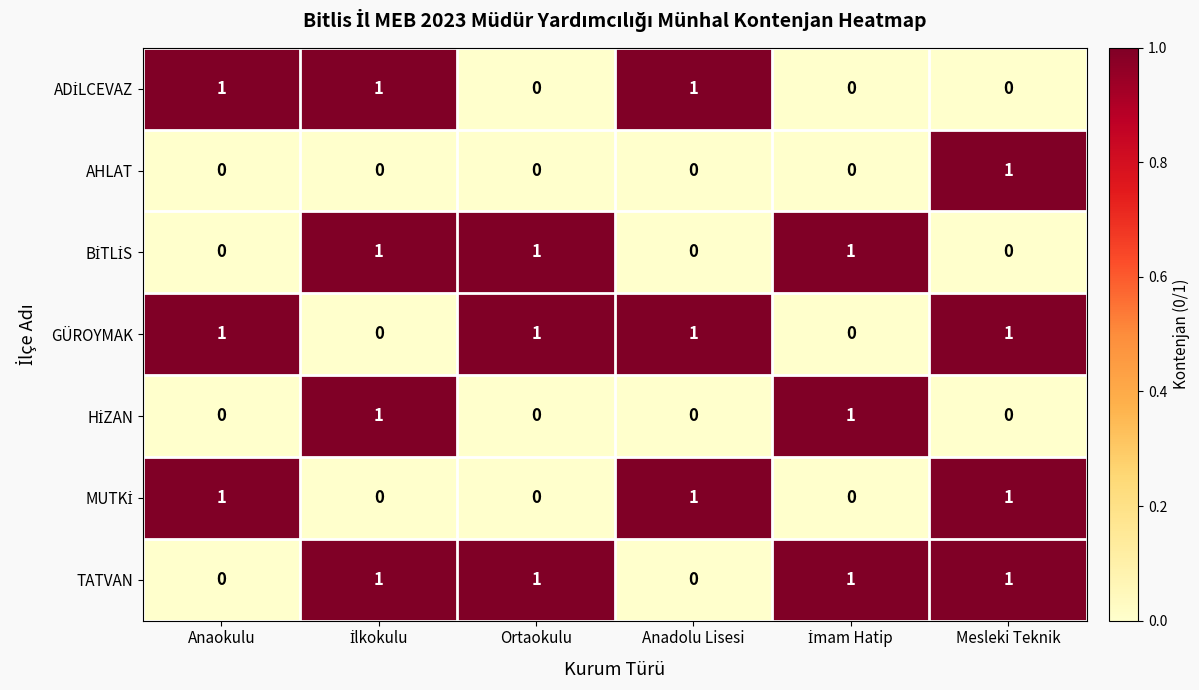

At how many categories does at least one series exceed 0?

6